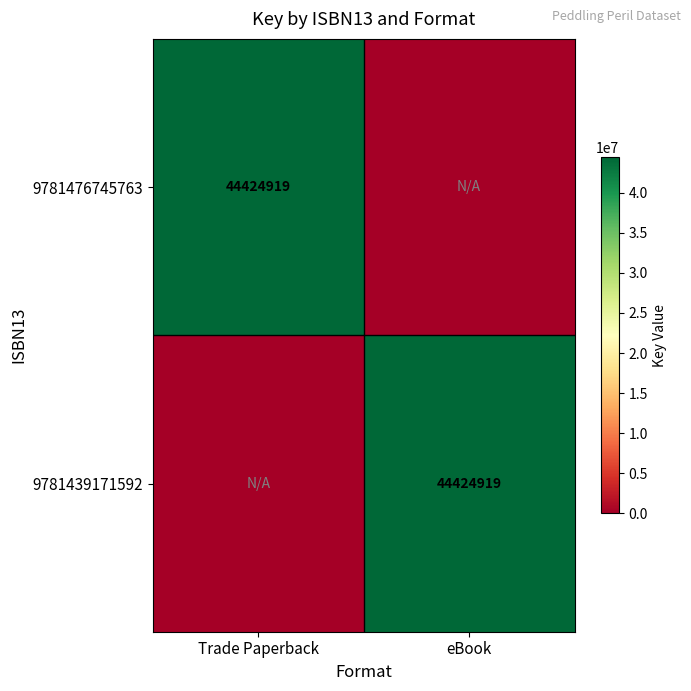

How many categories are shown in the chart?

2